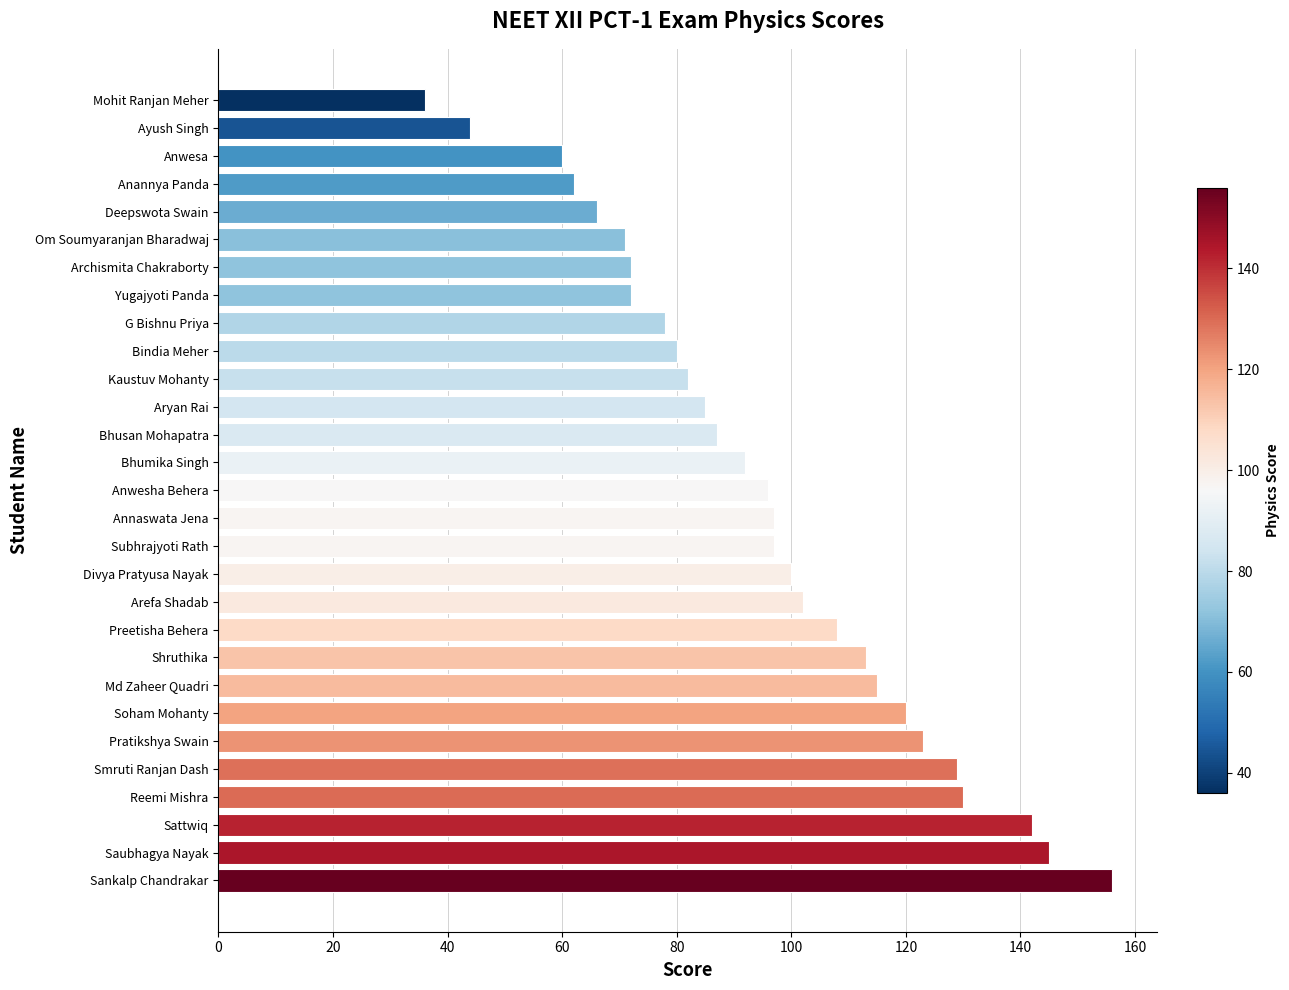

How many categories are shown in the chart?

29